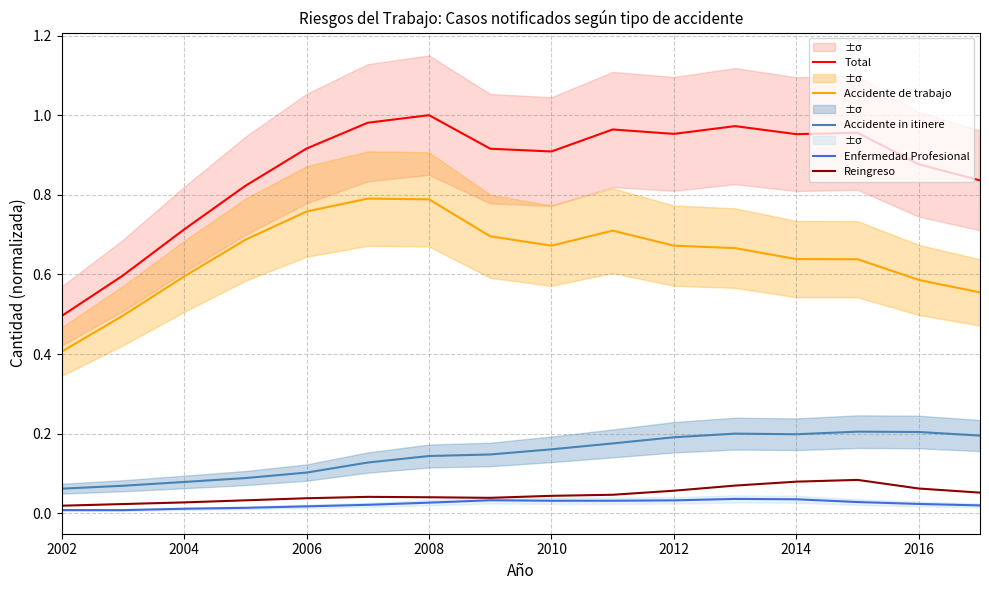

True or false: Enfermedad Profesional has more than 2 points higher than both neighbors.

False